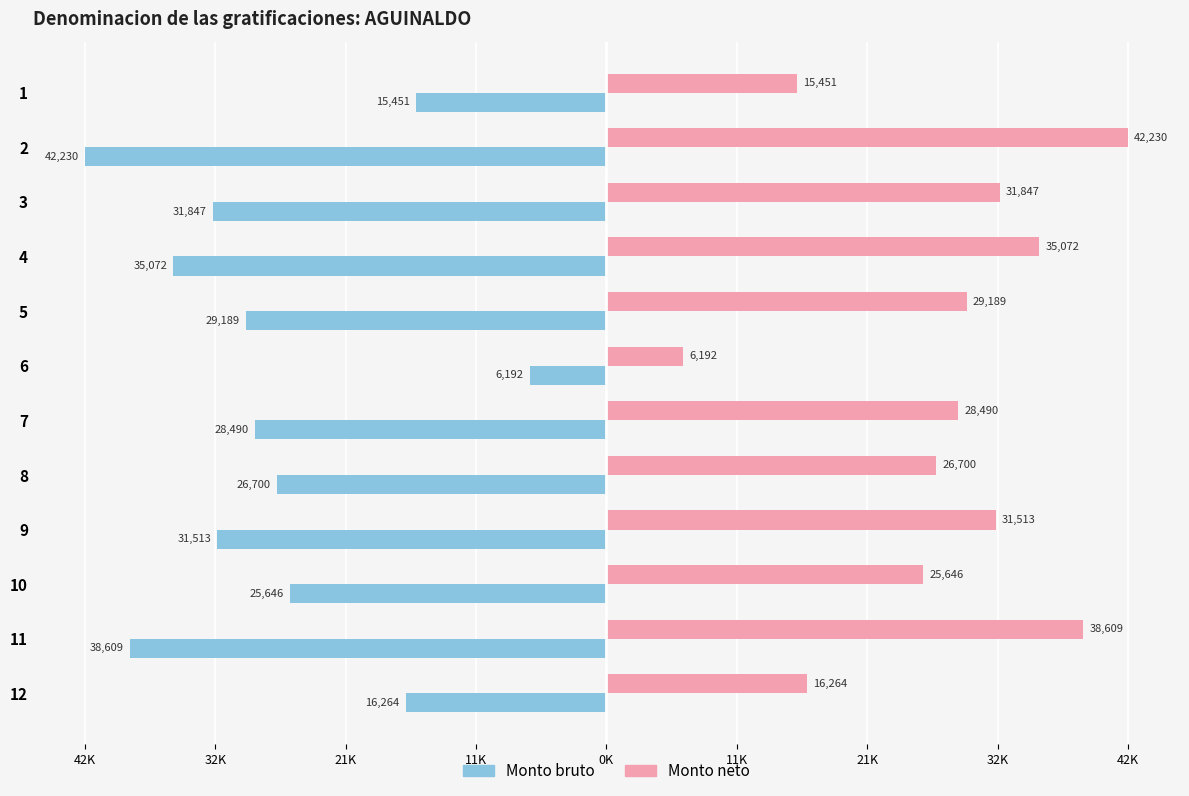

What are all the series names shown in the legend?

Monto bruto, Monto neto